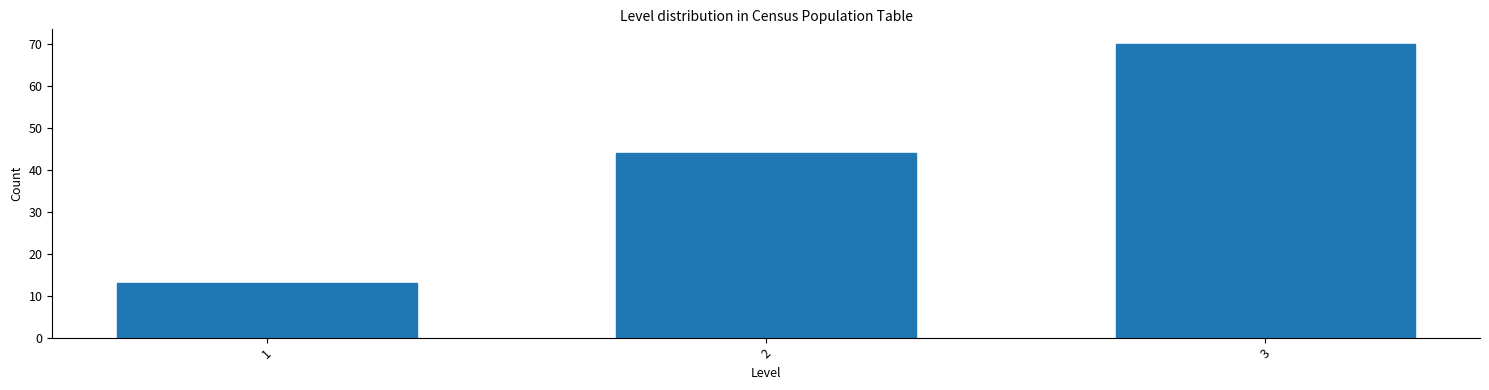

Reading left to right, transcribe all the data shown in this chart.

1=13	2=44	3=70